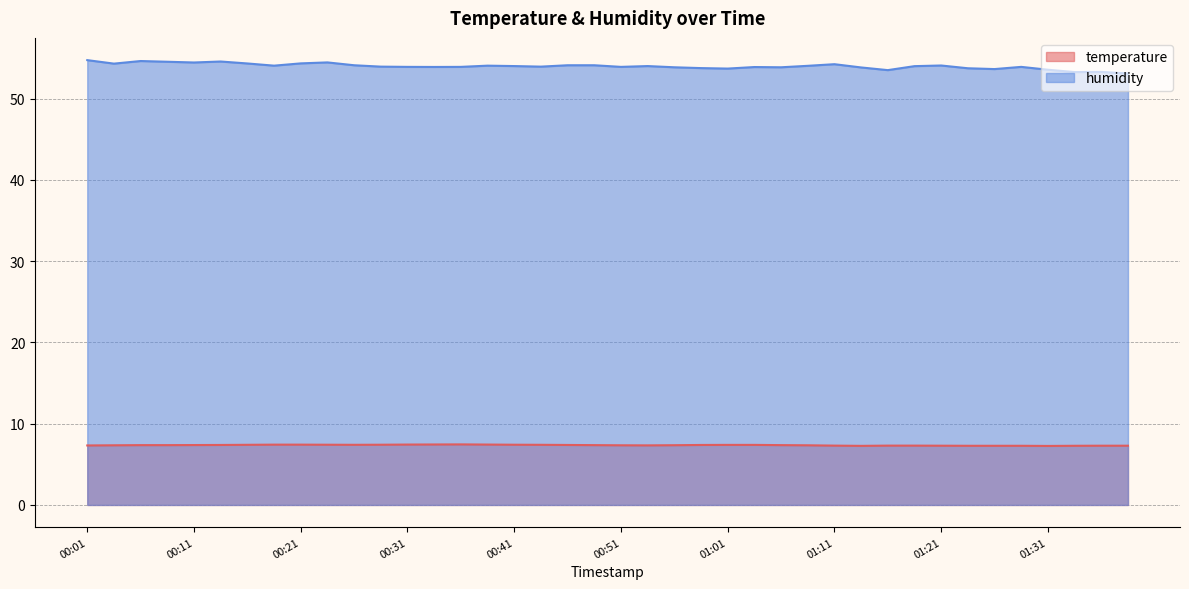

True or false: temperature and humidity intersect in this chart.

False